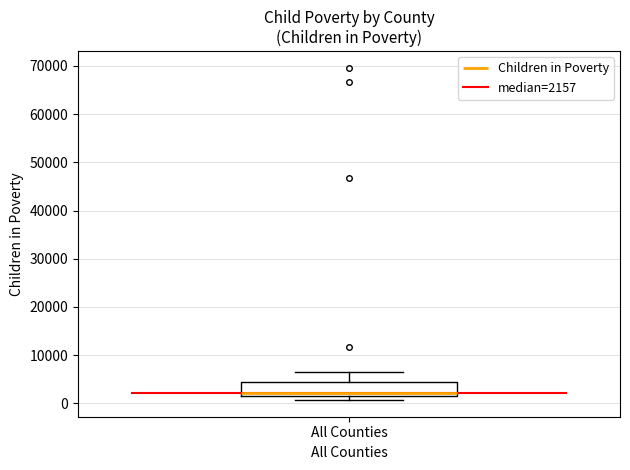

Where is the lower edge of the box for All Counties on the y-axis? The values are not printed on the chart, so give them approximately, as read against the axis.

2000